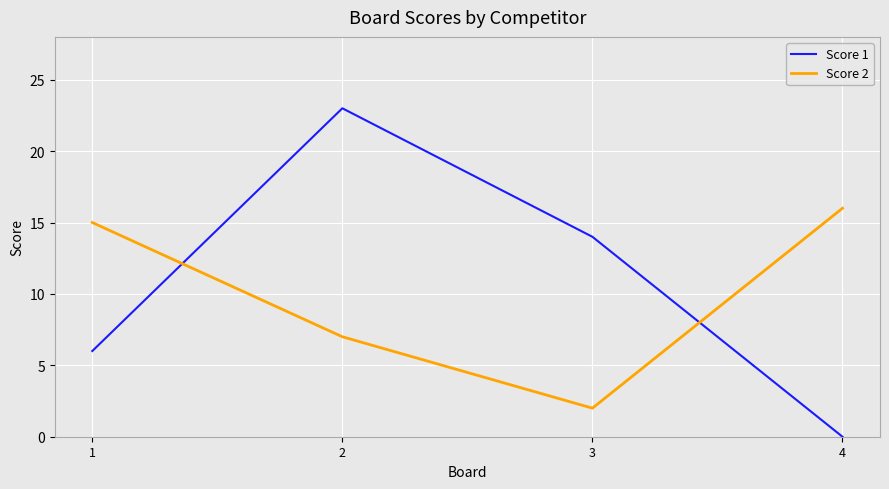

At 1, list the series in order from smallest to largest.

Score 1, Score 2